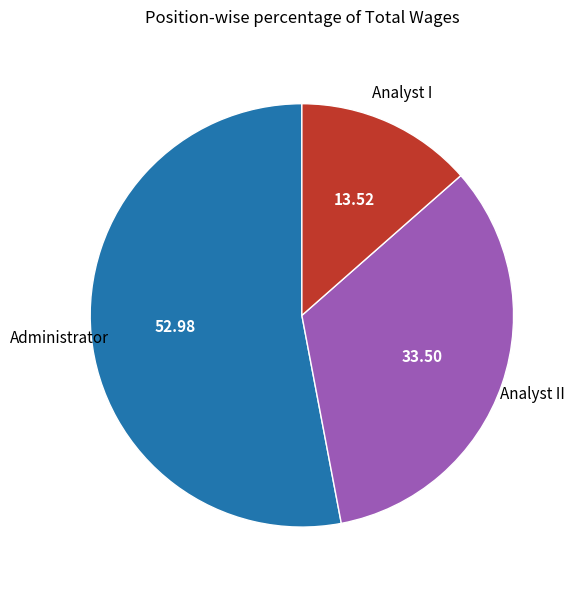

Is there a majority slice in this chart?

Yes